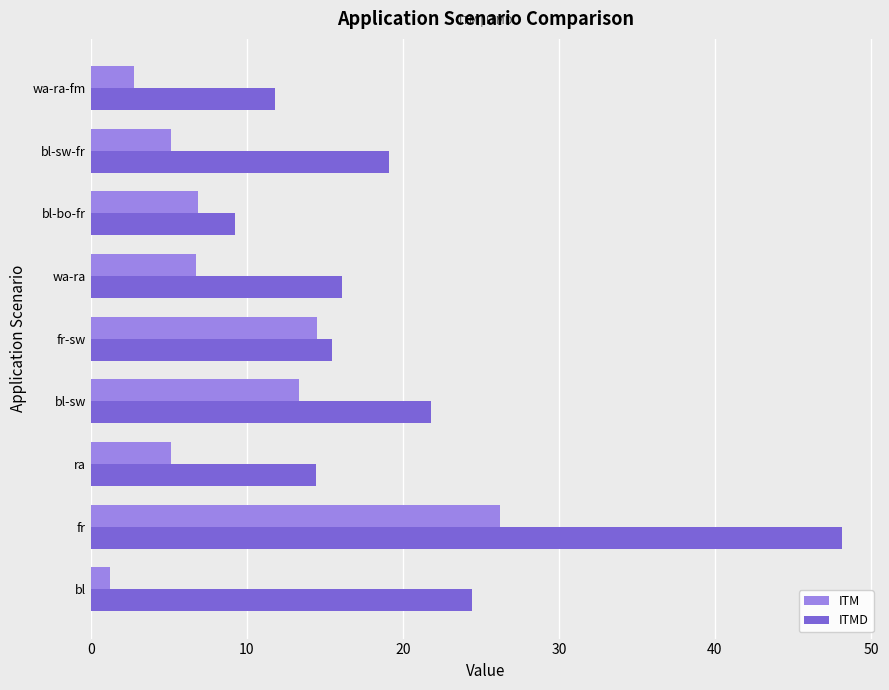

Which series has the largest range (max minus min)?

ITMD